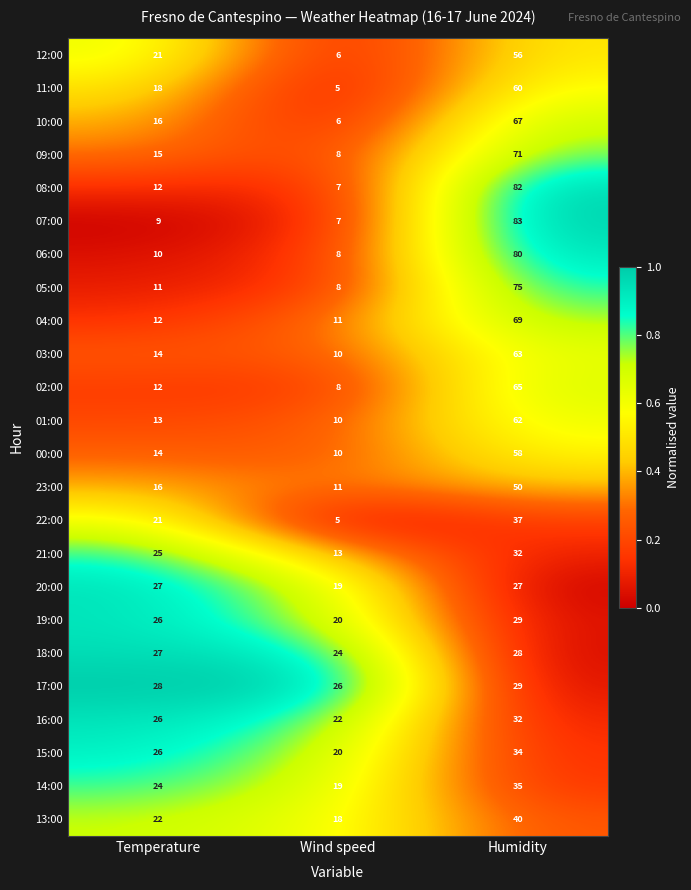

The value of 10:00 at Humidity is 30. True or false?

False